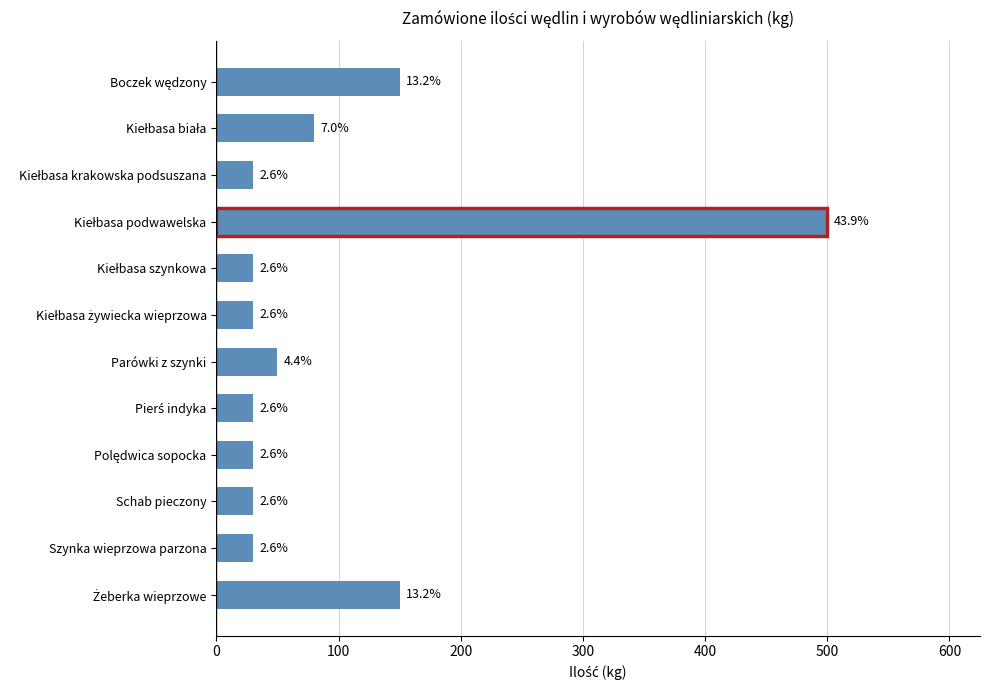

Does the chart contain any negative values?

No